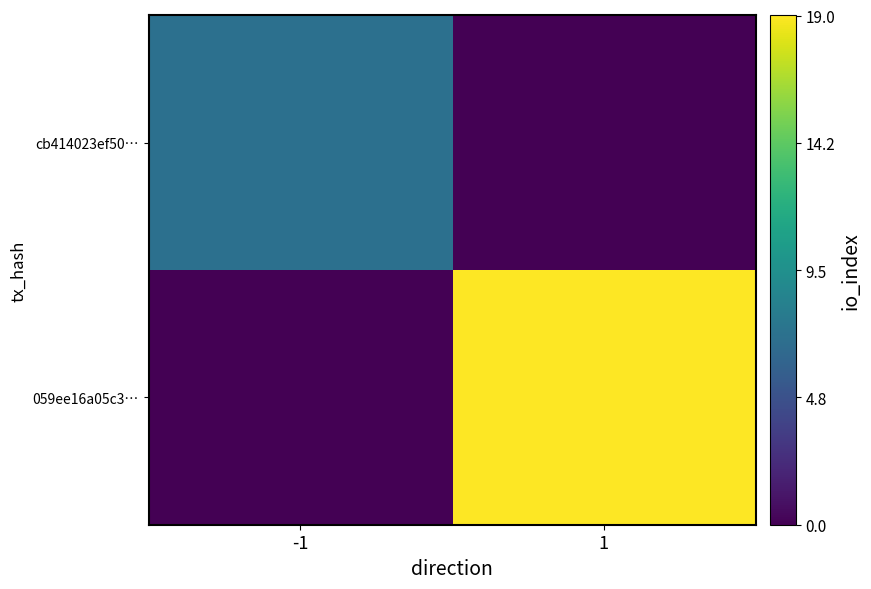

Which series has the largest total across all categories?

059ee16a05c3…